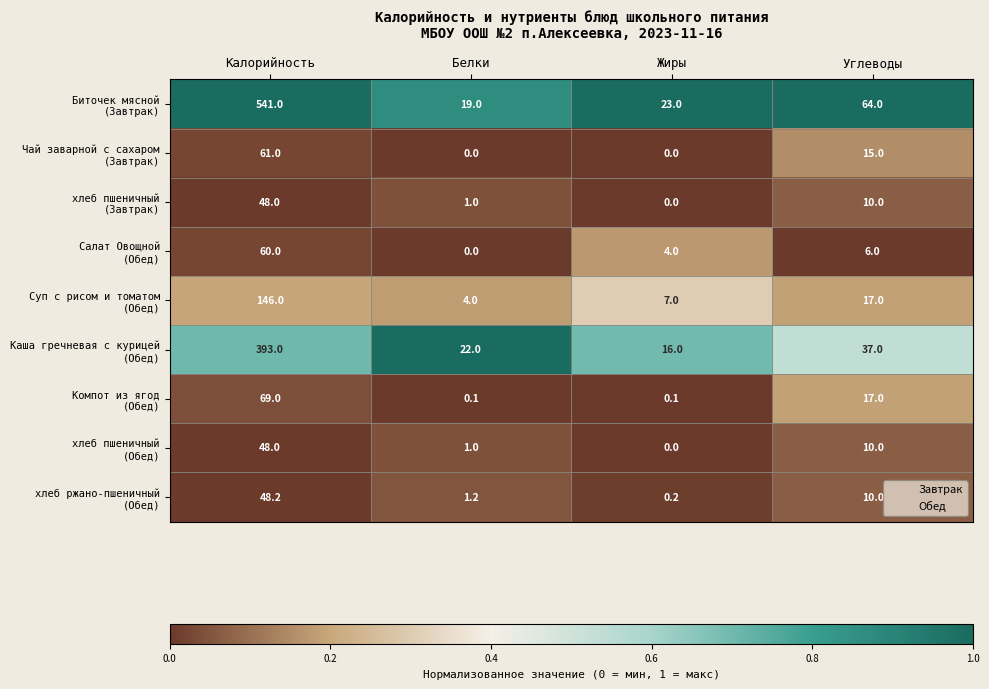

What is the maximum value shown in the chart?

541.0